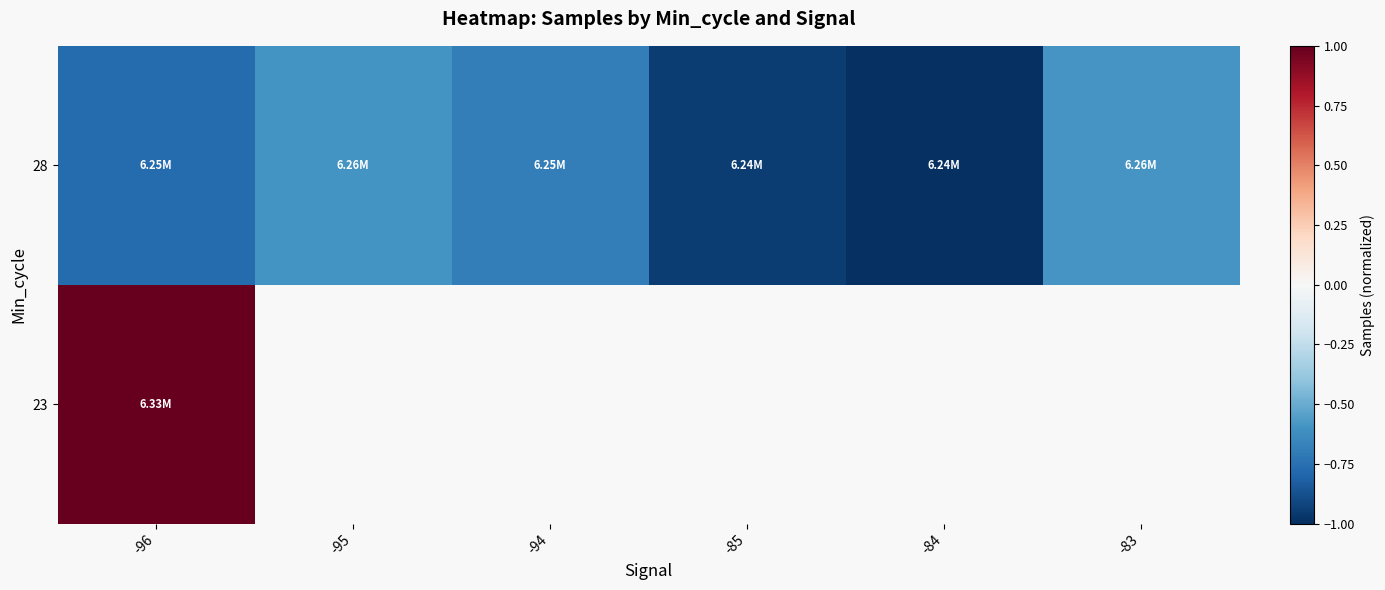

True or false: 28 has a value of -1.2 at -96.

False